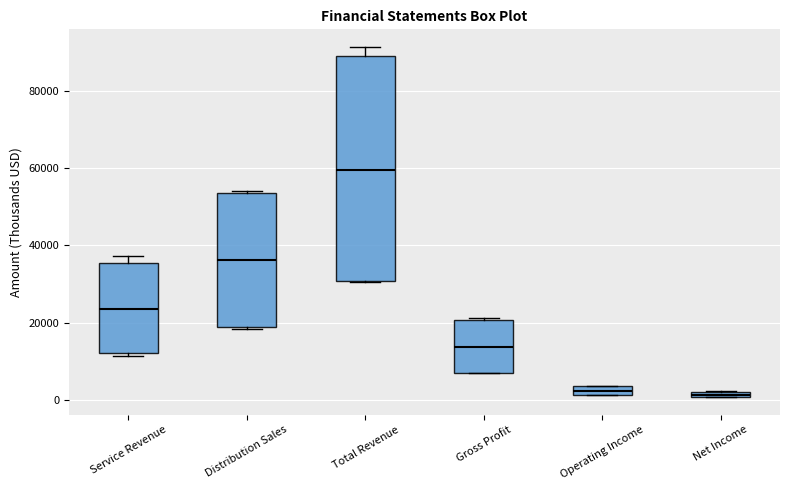

Comparing the boxes themselves (not the whiskers), which one is the tallest?

Total Revenue